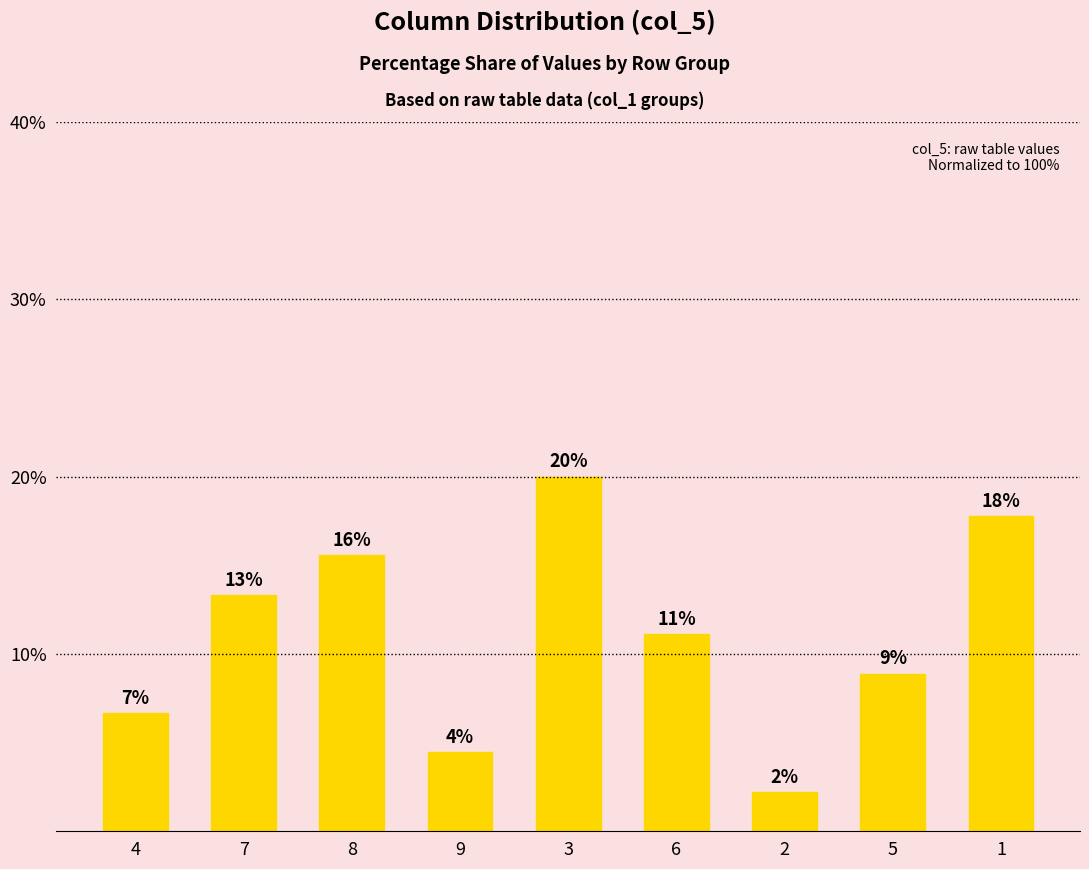

What is the label of the 9th bar from the left?

1